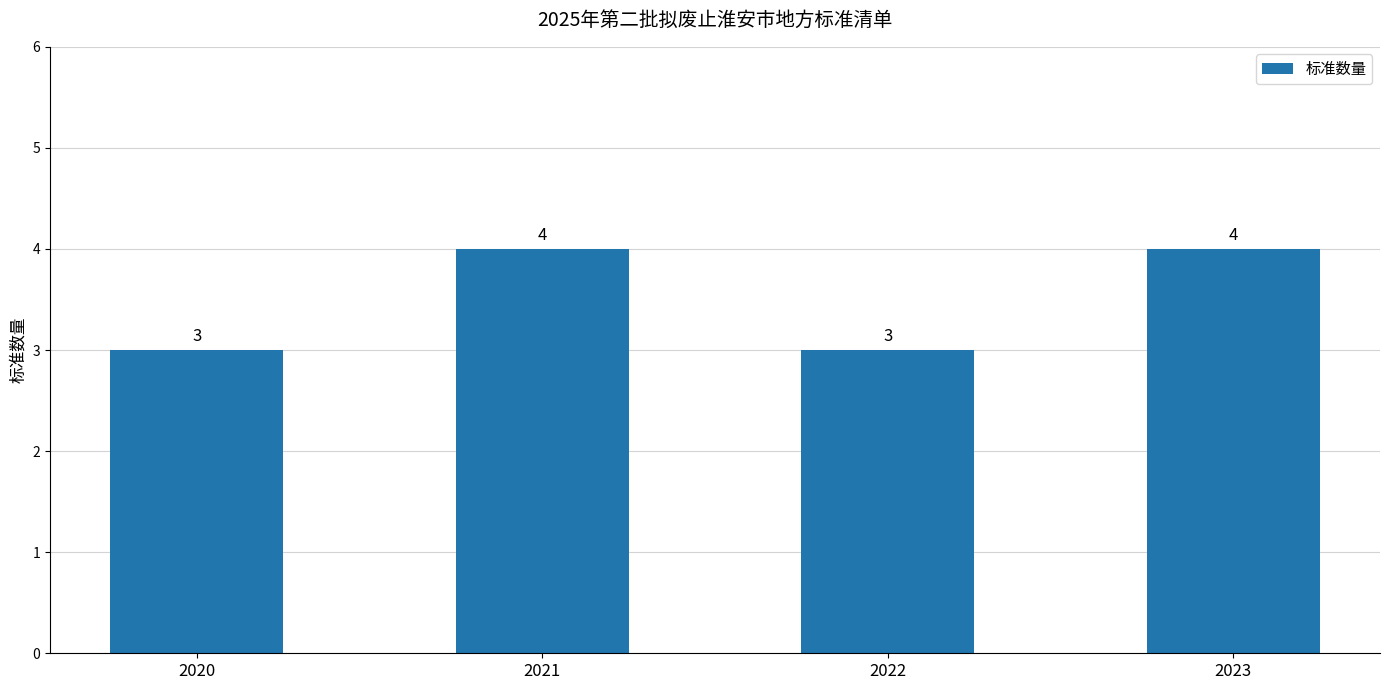

Reading left to right, extract all data points from this chart.

2020=3	2021=4	2022=3	2023=4